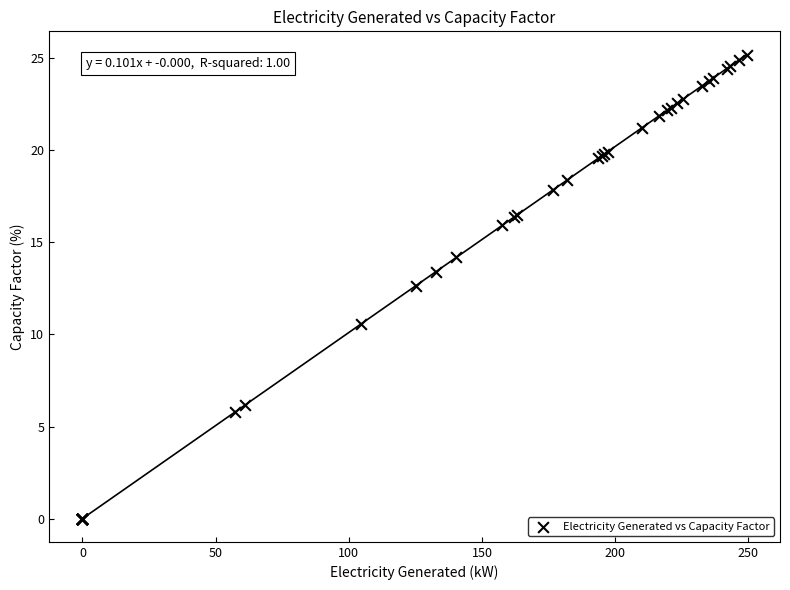

What Y value in the scatter plot is closest to 12?

12.6